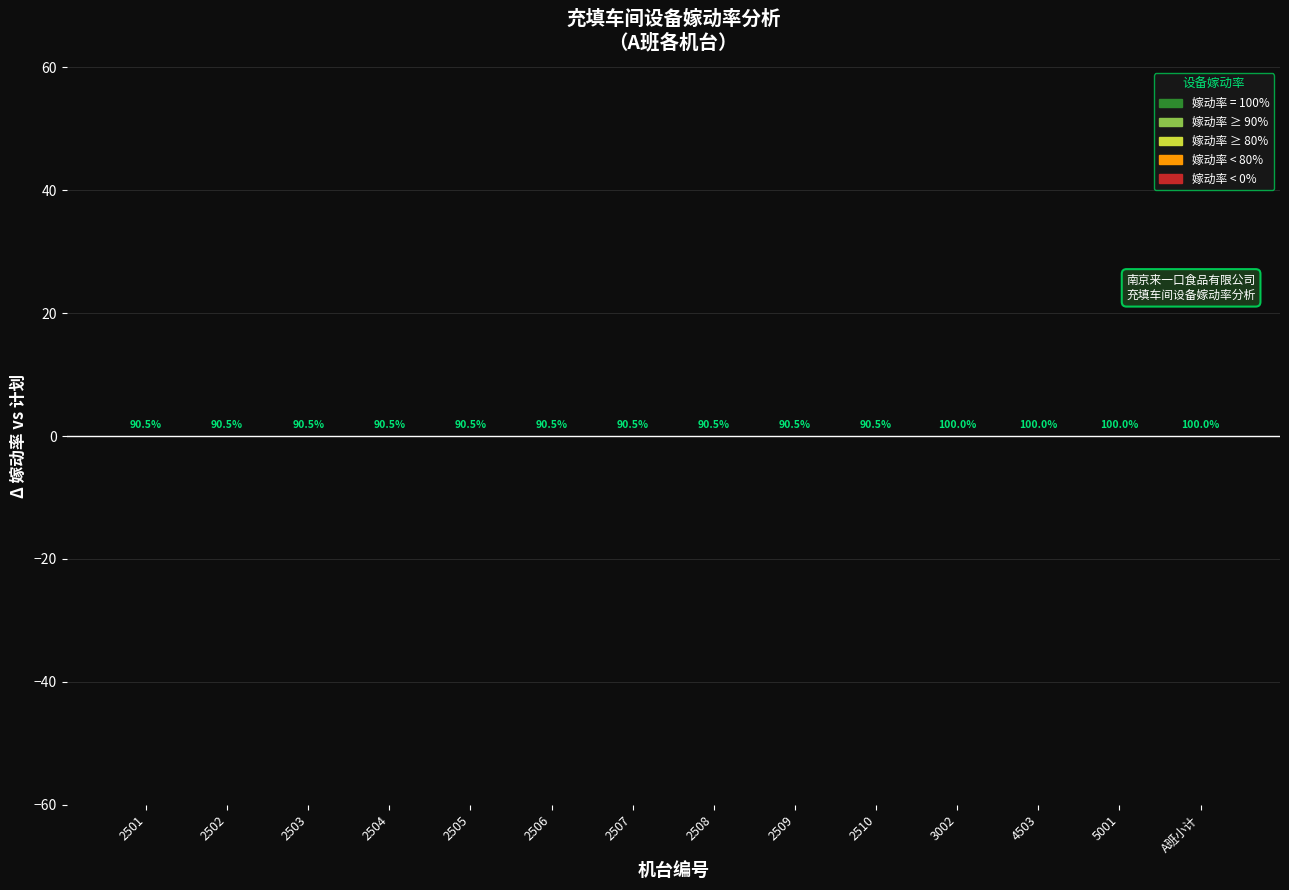

Is it true that 实际开机时间（分） equals 378 at 2505?

True